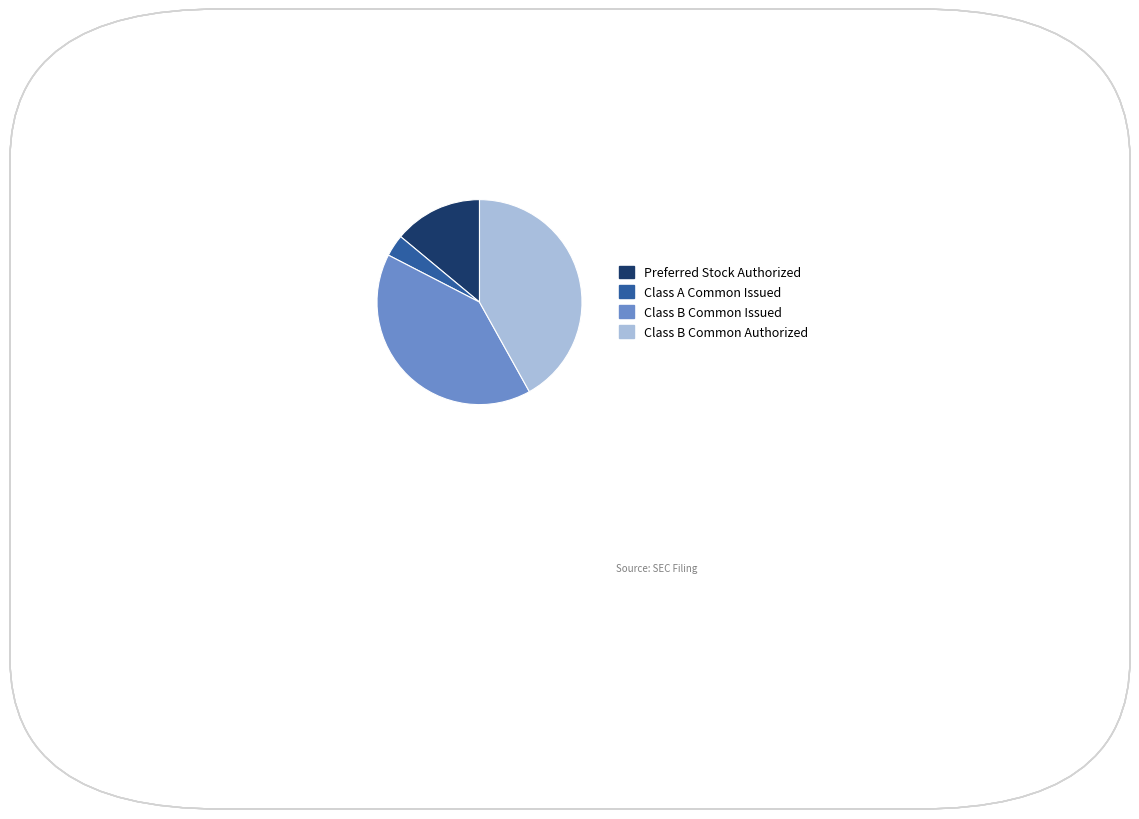

What is the largest slice in the pie chart?

Class B Common Authorized